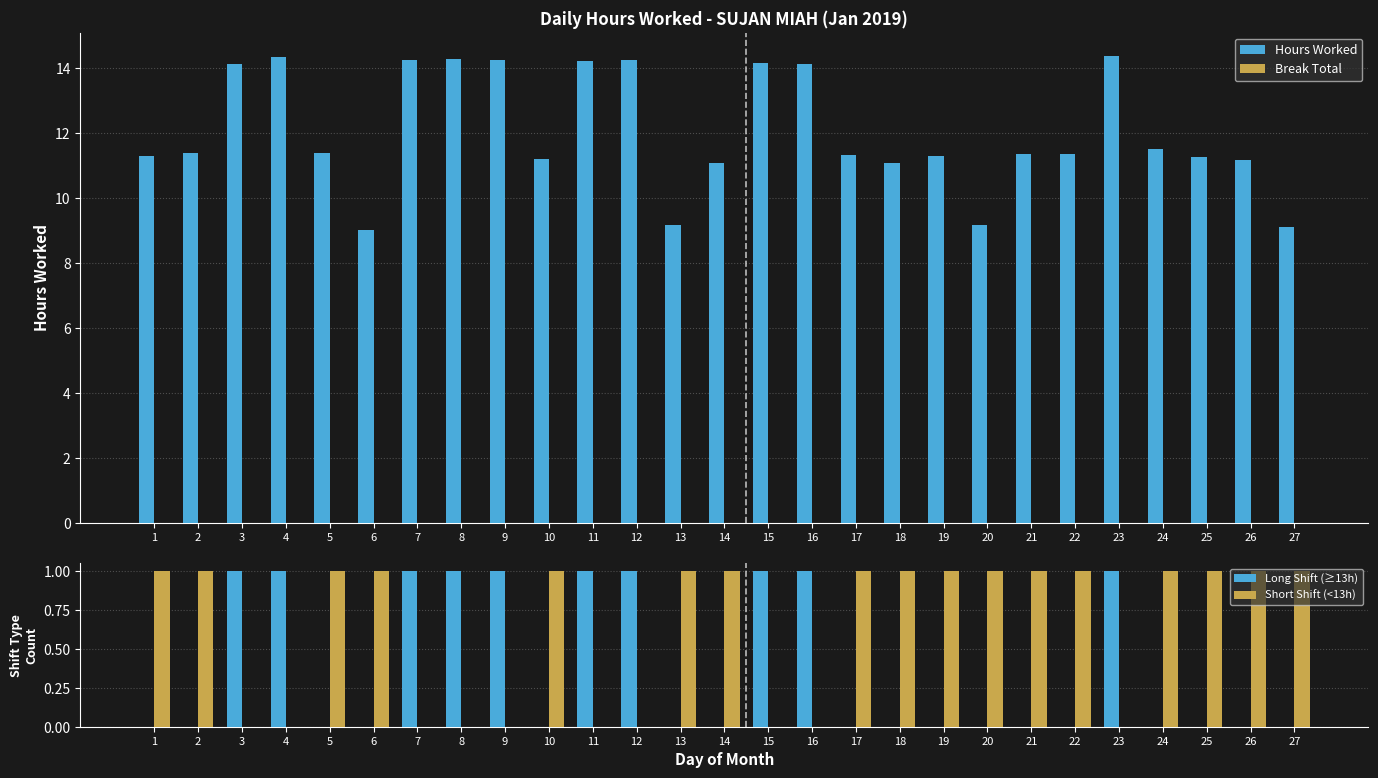

Reading left to right, extract all data points from this chart.

Hours Worked: 1=11.3	2=11.4	3=14.1	4=14.3	5=11.4	6=9.0	7=14.2	8=14.3	9=14.2	10=11.2	11=14.2	12=14.2	13=9.2	14=11.1	15=14.2	16=14.1	17=11.3	18=11.1	19=11.3	20=9.2	21=11.4	22=11.3	23=14.4	24=11.5	25=11.3	26=11.2	27=9.1
Break Total: 1=0.0	2=0.0	3=0.0	4=0.0	5=0.0	6=0.0	7=0.0	8=0.0	9=0.0	10=0.0	11=0.0	12=0.0	13=0.0	14=0.0	15=0.0	16=0.0	17=0.0	18=0.0	19=0.0	20=0.0	21=0.0	22=0.0	23=0.0	24=0.0	25=0.0	26=0.0	27=0.0
Long Shift (≥13h): 1=0.0	2=0.0	3=1.0	4=1.0	5=0.0	6=0.0	7=1.0	8=1.0	9=1.0	10=0.0	11=1.0	12=1.0	13=0.0	14=0.0	15=1.0	16=1.0	17=0.0	18=0.0	19=0.0	20=0.0	21=0.0	22=0.0	23=1.0	24=0.0	25=0.0	26=0.0	27=0.0
Short Shift (<13h): 1=1.0	2=1.0	3=0.0	4=0.0	5=1.0	6=1.0	7=0.0	8=0.0	9=0.0	10=1.0	11=0.0	12=0.0	13=1.0	14=1.0	15=0.0	16=0.0	17=1.0	18=1.0	19=1.0	20=1.0	21=1.0	22=1.0	23=0.0	24=1.0	25=1.0	26=1.0	27=1.0